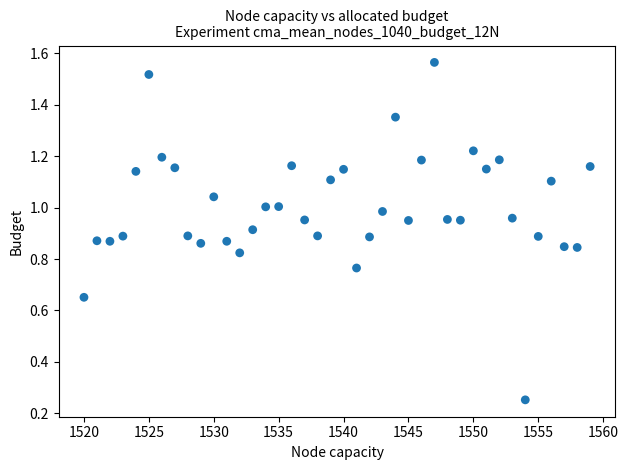

What is the range of X values (max minus min)?

39.0